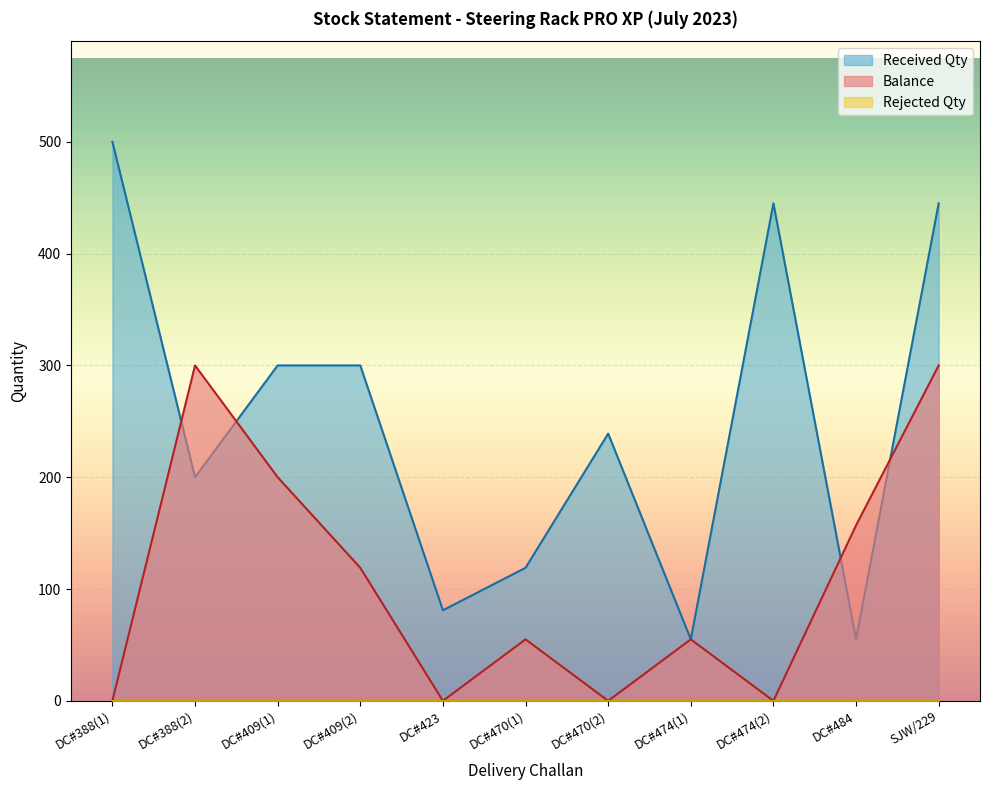

How many values are between 0 and 200?

9